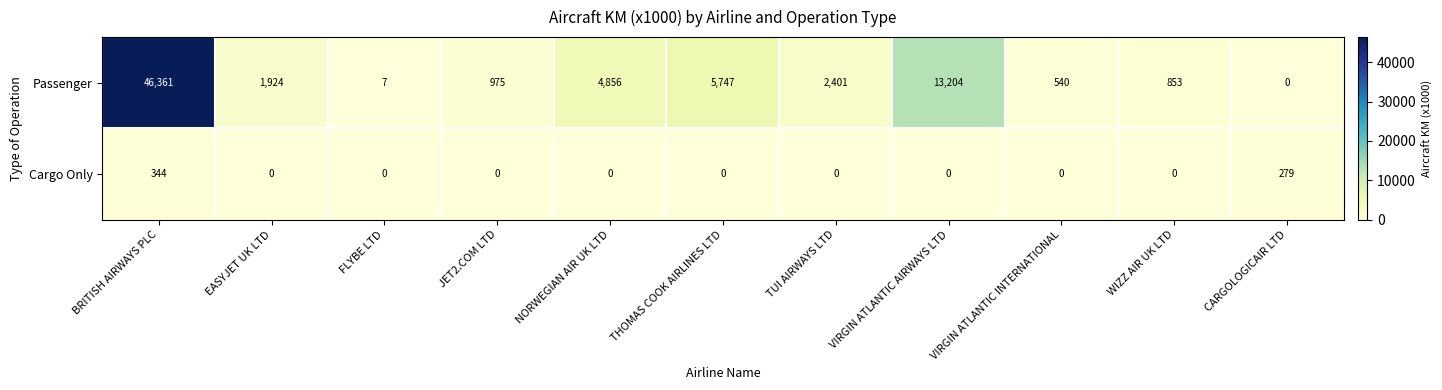

Which series has the largest range (max minus min)?

Passenger